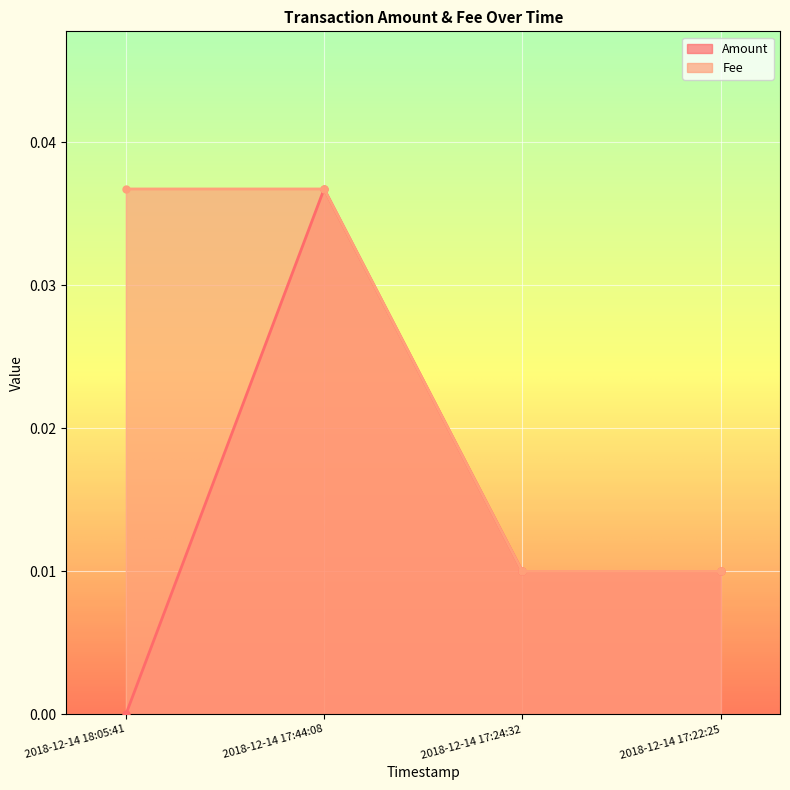

Reading left to right, transcribe all the data shown in this chart.

Amount: 2018-12-14 18:05:41=0.0	2018-12-14 17:44:08=0.0	2018-12-14 17:24:32=0.0	2018-12-14 17:22:25=0.0
Fee: 2018-12-14 18:05:41=0.0	2018-12-14 17:44:08=0.0	2018-12-14 17:24:32=0.0	2018-12-14 17:22:25=0.0